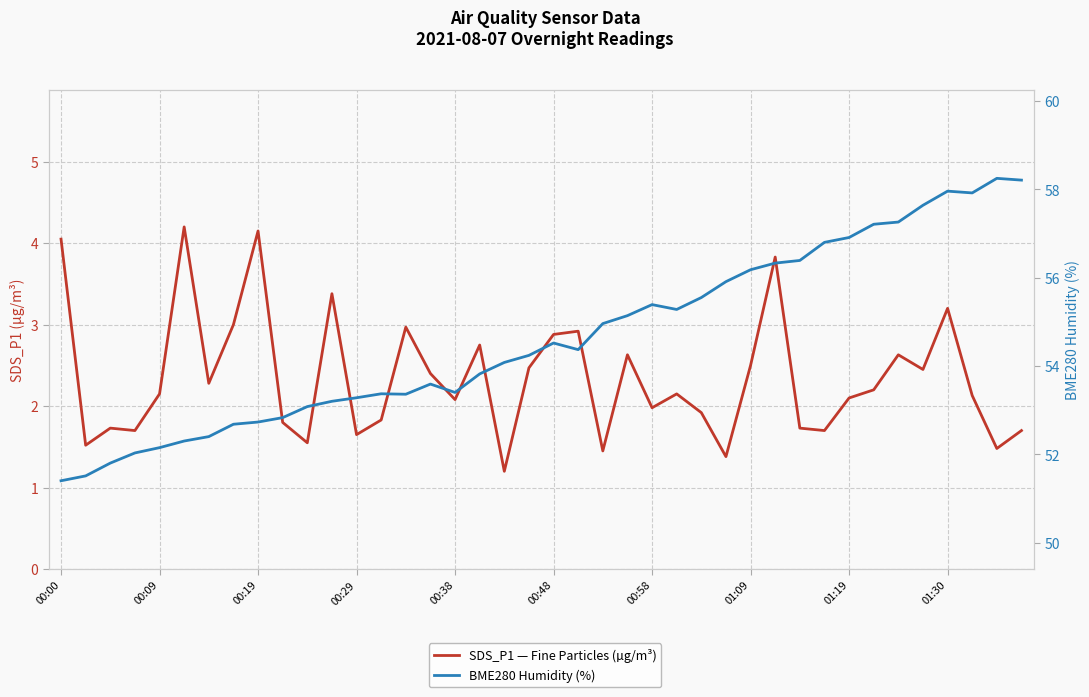

At how many categories does at least one series exceed 51?

40